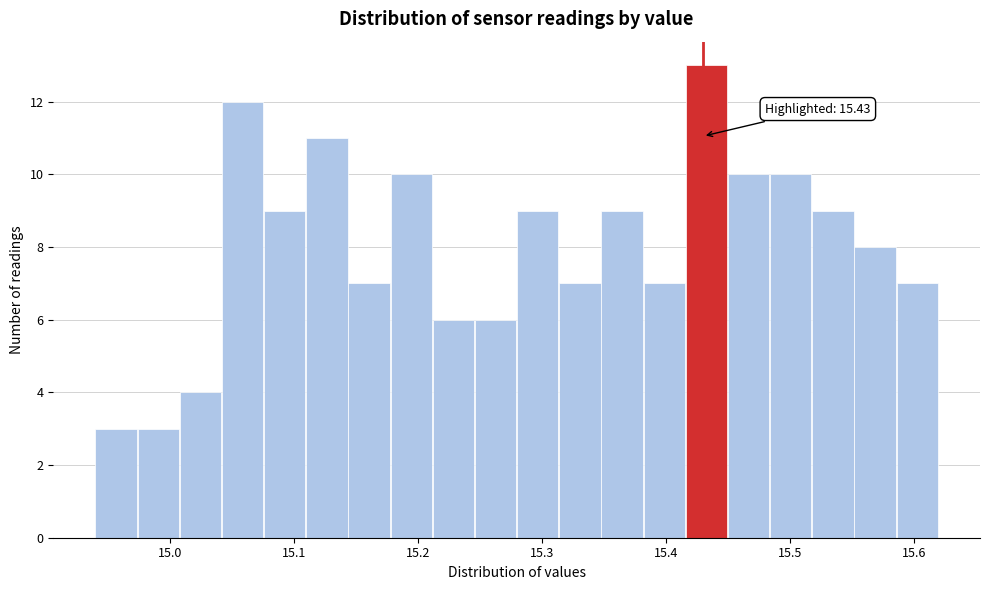

Read against the x-axis, roughly where is the centre of the tallest bar?

15.43